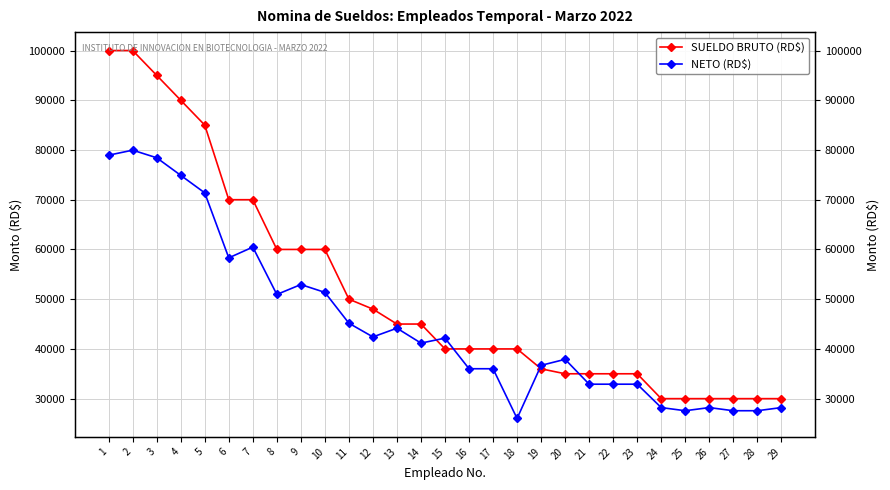

What are all the series names shown in the legend?

SUELDO BRUTO (RD$), NETO (RD$)